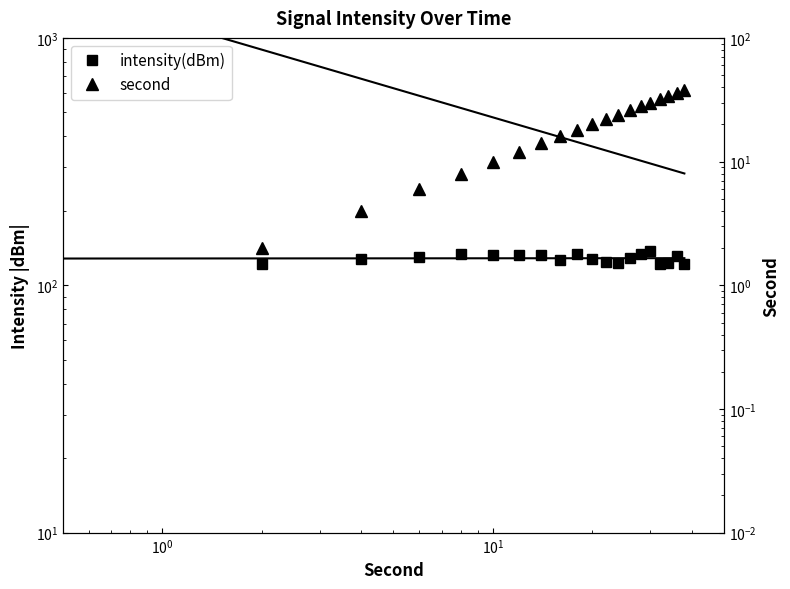

What is the difference between the maximum and minimum values?

15.9